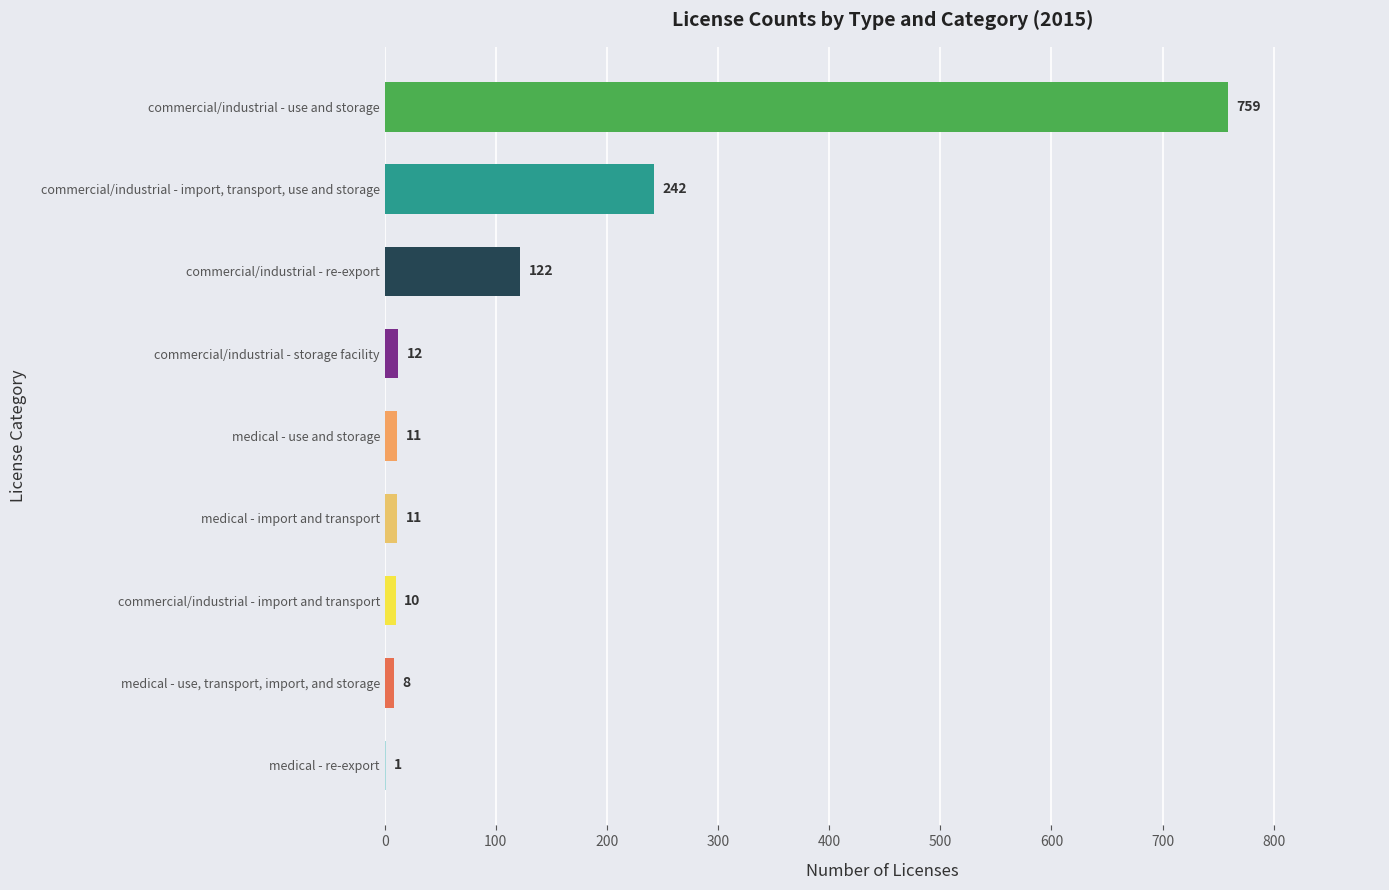

Approximately how many times larger is the value at medical - use and storage compared to medical - import and transport?

1.0